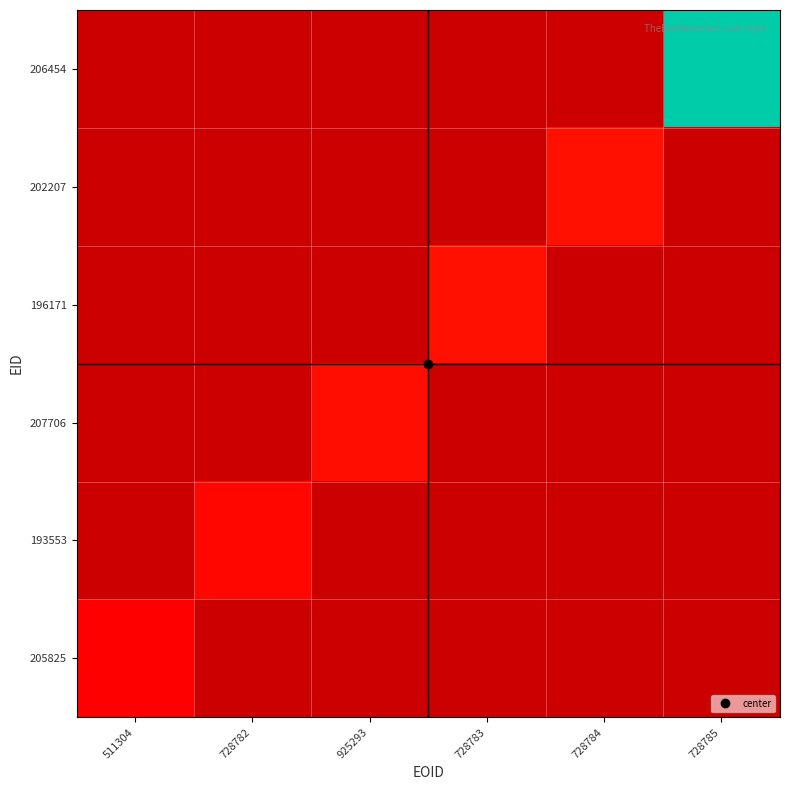

The value of 206454 at 728785 is 20100224.0. True or false?

True